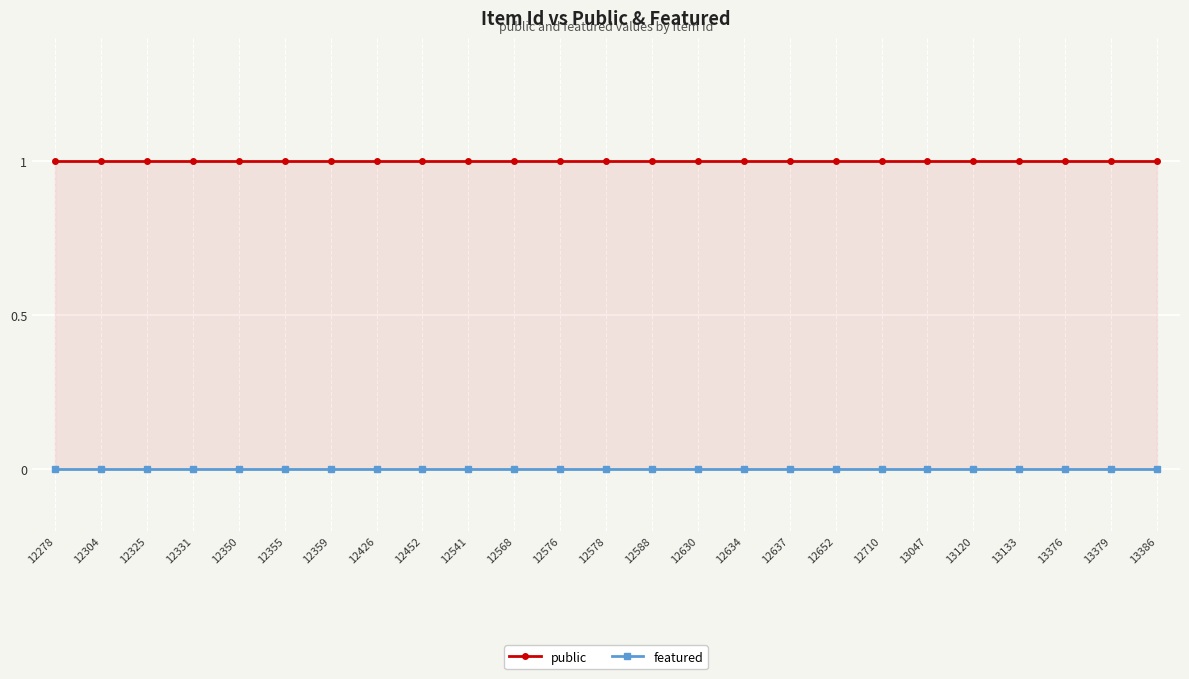

Rank the series by their average value, from highest to lowest.

public, featured